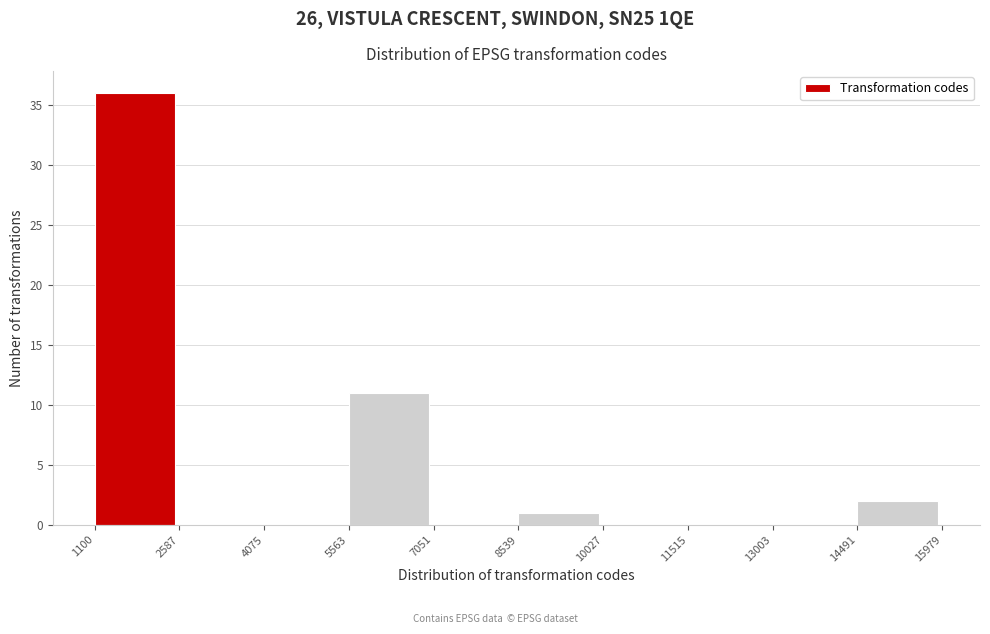

Reading left to right, transcribe this chart: for each bar, give the range it covers on the x-axis and its height. The values are not printed on the chart, so give them approximately, as read against the axis.

1100 to 2587: 36
2587 to 4075: 0
4075 to 5563: 0
5563 to 7051: 11
7051 to 8539: 0
8539 to 10027: 1
10027 to 11515: 0
11515 to 13003: 0
13003 to 14491: 0
14491 to 15979: 2